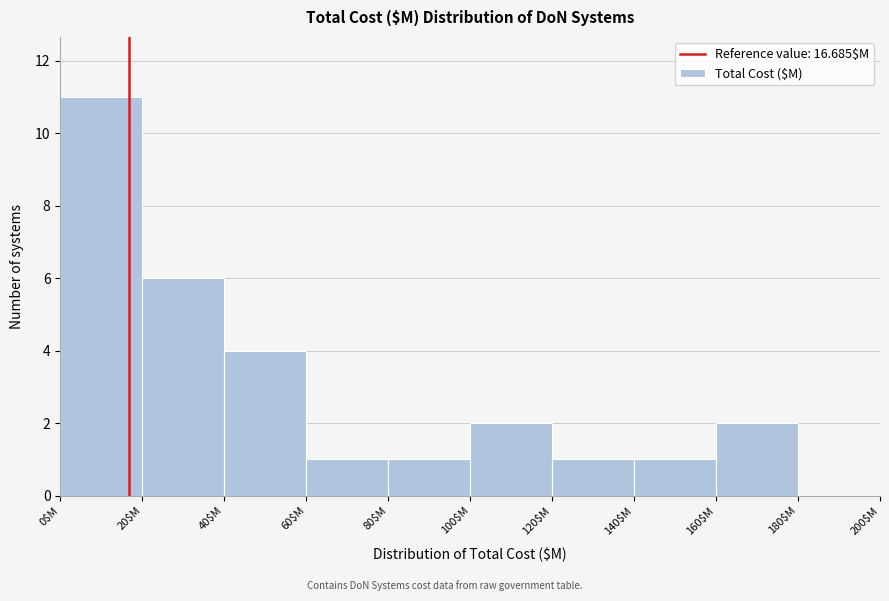

What is the height of the bar covering 100 to 120 on the x-axis? The values are not printed on the chart, so give them approximately, as read against the axis.

2